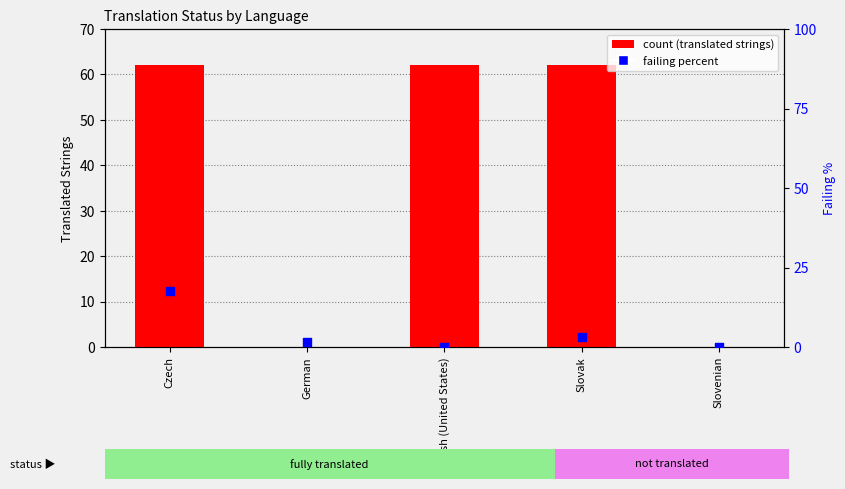

Which series contains the highest Y value?

count